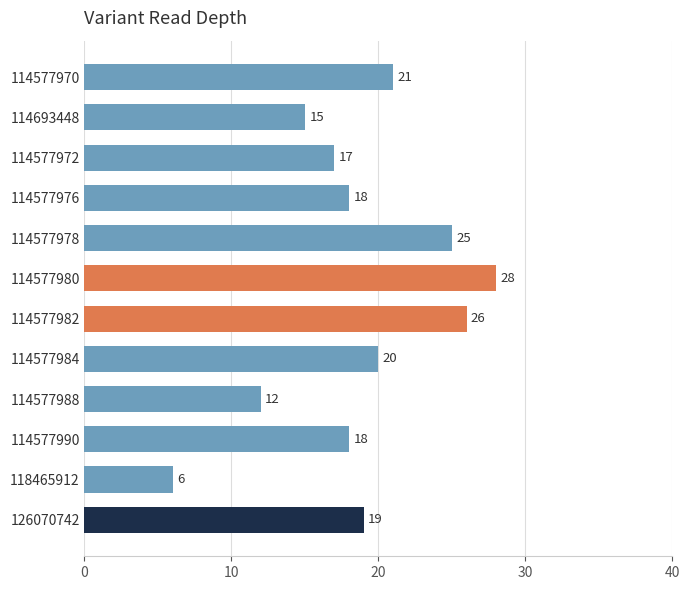

Reading top to bottom, transcribe all the data shown in this chart.

114577970=21	114693448=15	114577972=17	114577976=18	114577978=25	114577980=28	114577982=26	114577984=20	114577988=12	114577990=18	118465912=6	126070742=19